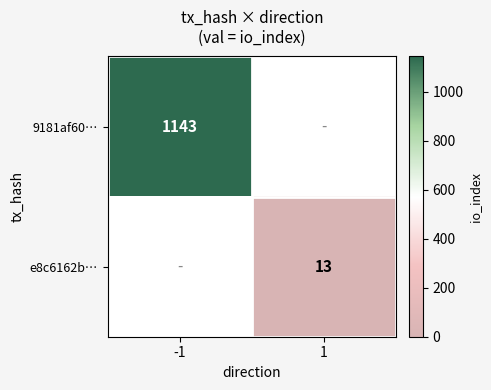

At which category does the chart reach its minimum across all series?

1